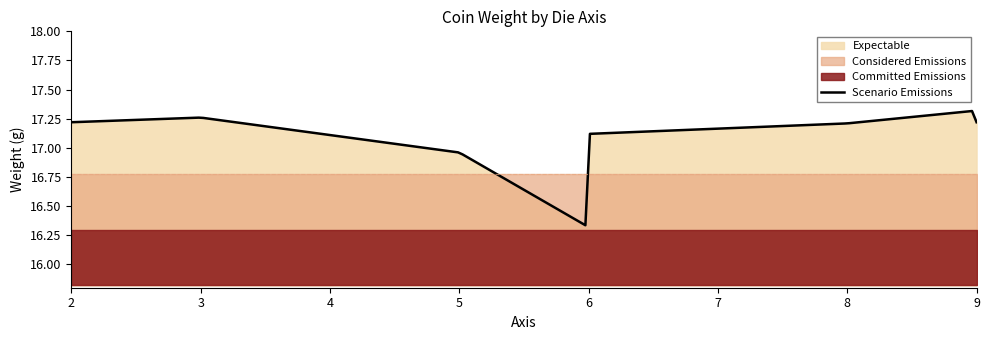

What is the difference between the maximum and minimum values?

1.0